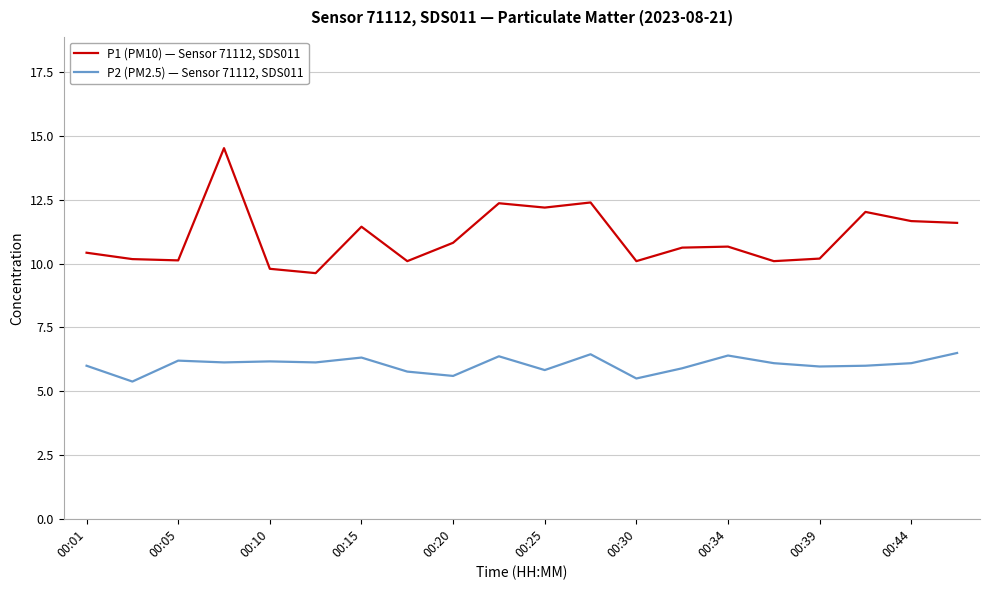

What is the smallest value displayed?

5.4